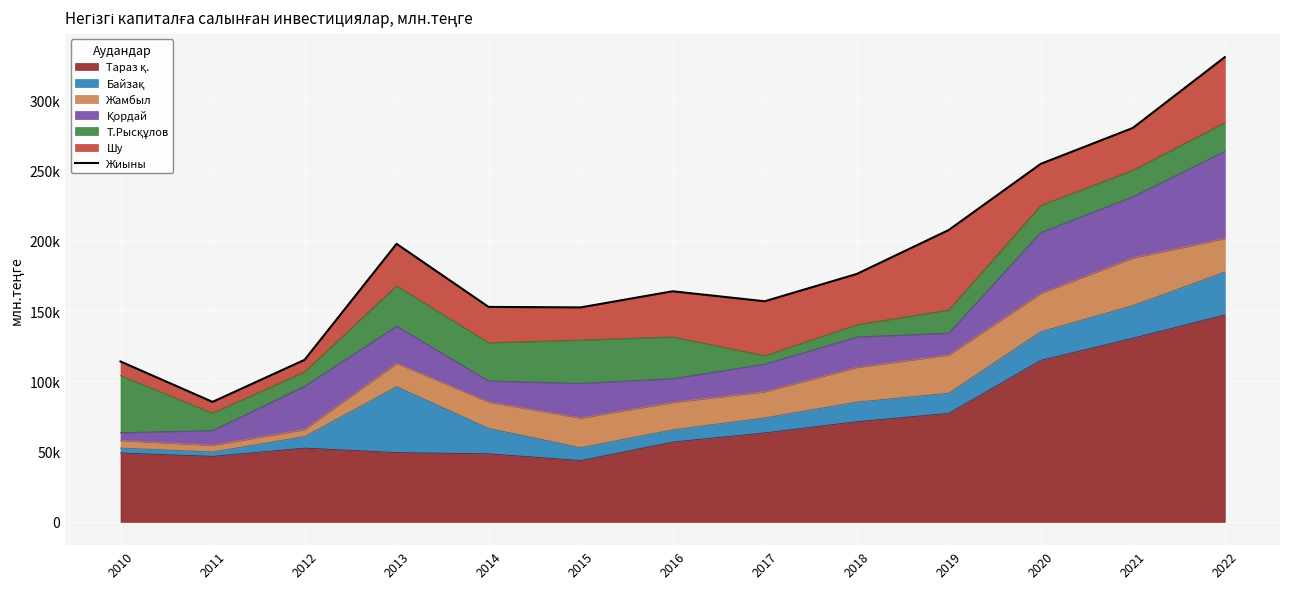

Reading left to right, transcribe all the data shown in this chart.

2010=114188	2011=85436	2012=115363	2013=197929	2014=153019	2015=152683	2016=164164	2017=157052	2018=176468	2019=207762	2020=254860	2021=280393	2022=330820